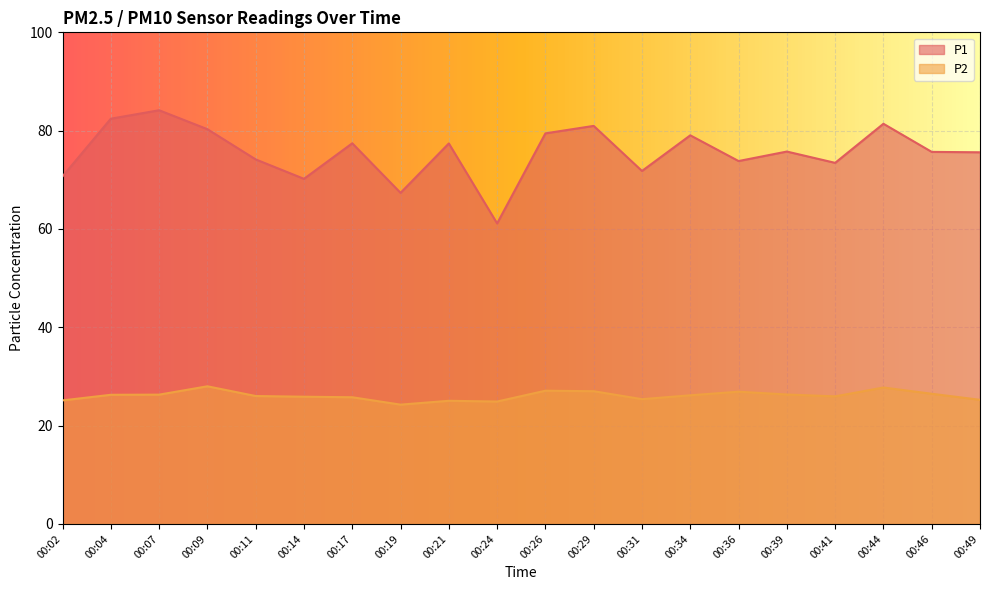

Which series has the largest range (max minus min)?

P1